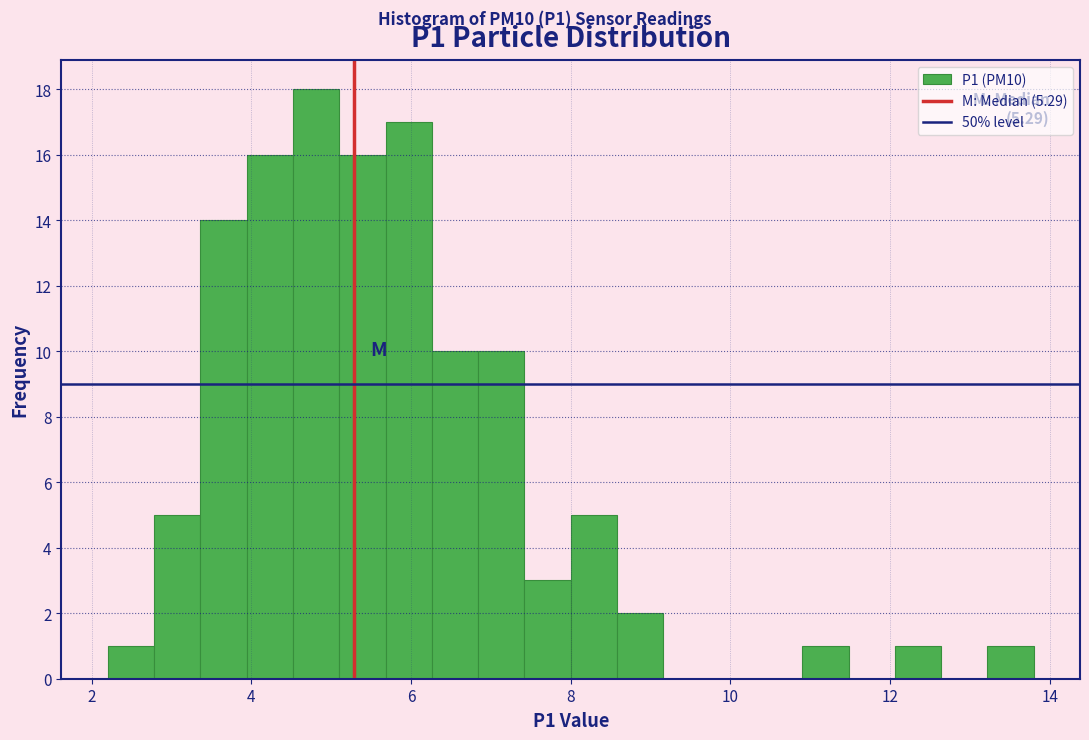

Read against the x-axis, roughly where is the centre of the tallest bar?

4.8